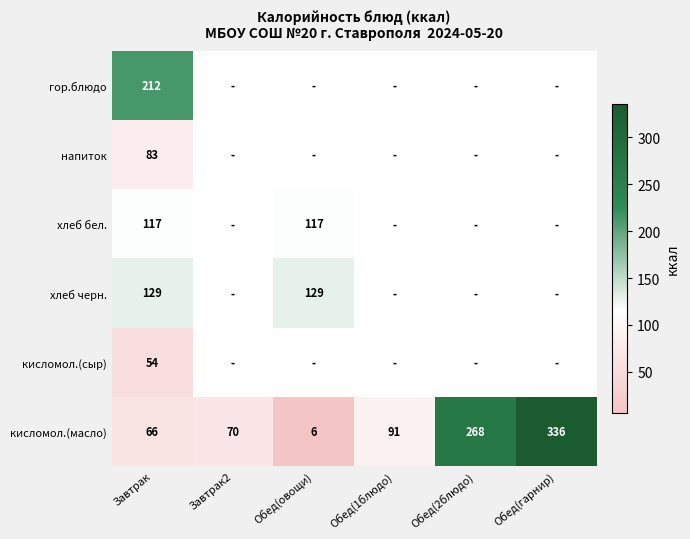

True or false: кисломол.(масло) has a value of 91.0 at Завтрак.

False